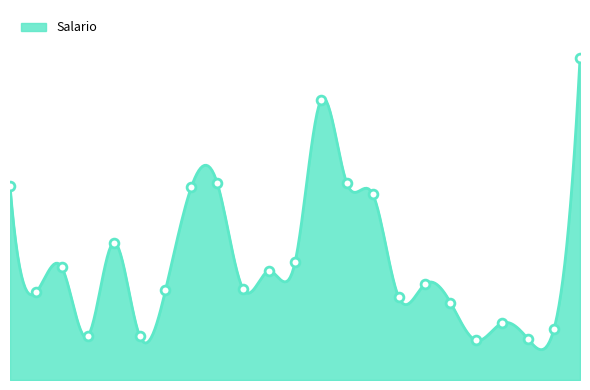

What is the change in value from 1981 to 2003?

+65